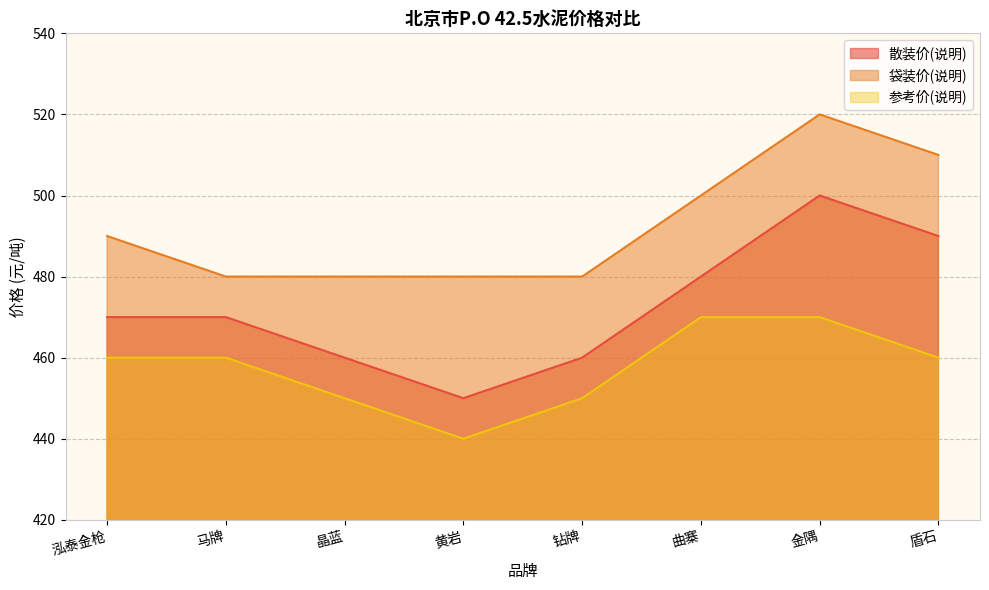

True or false: 参考价(说明) and 散装价(说明) cross at least once.

False